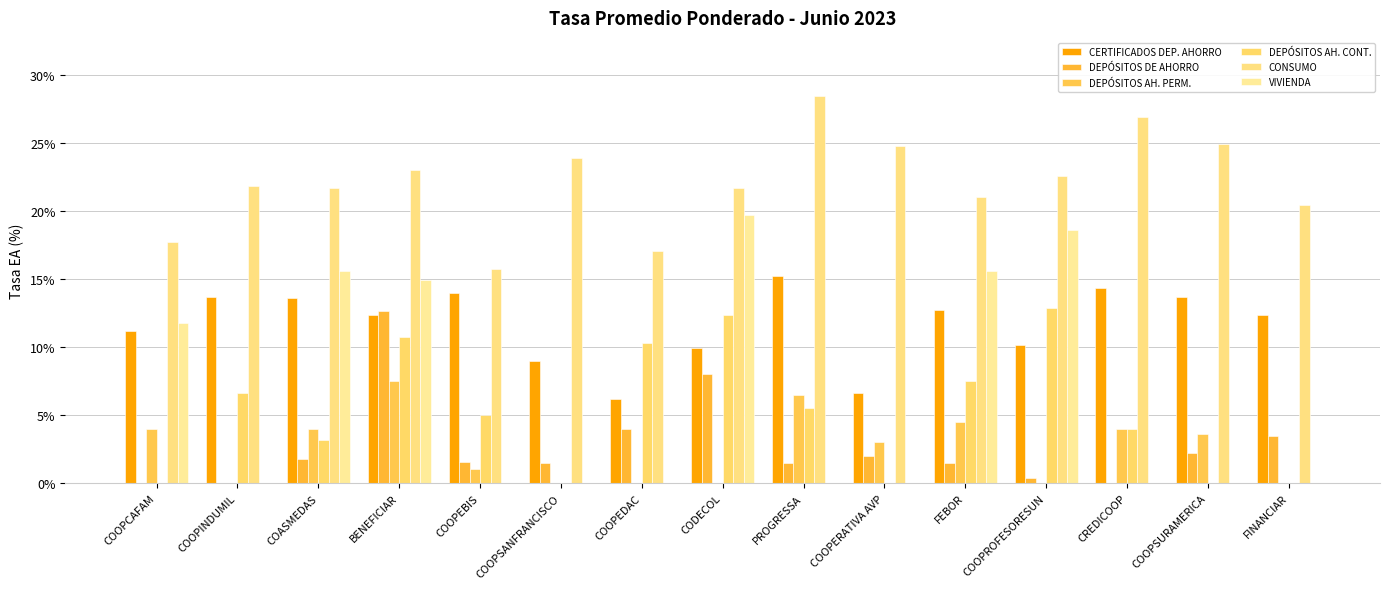

What is the difference between the DEPÓSITOS DE AHORRO values at COOPEBIS and FEBOR?

0.1